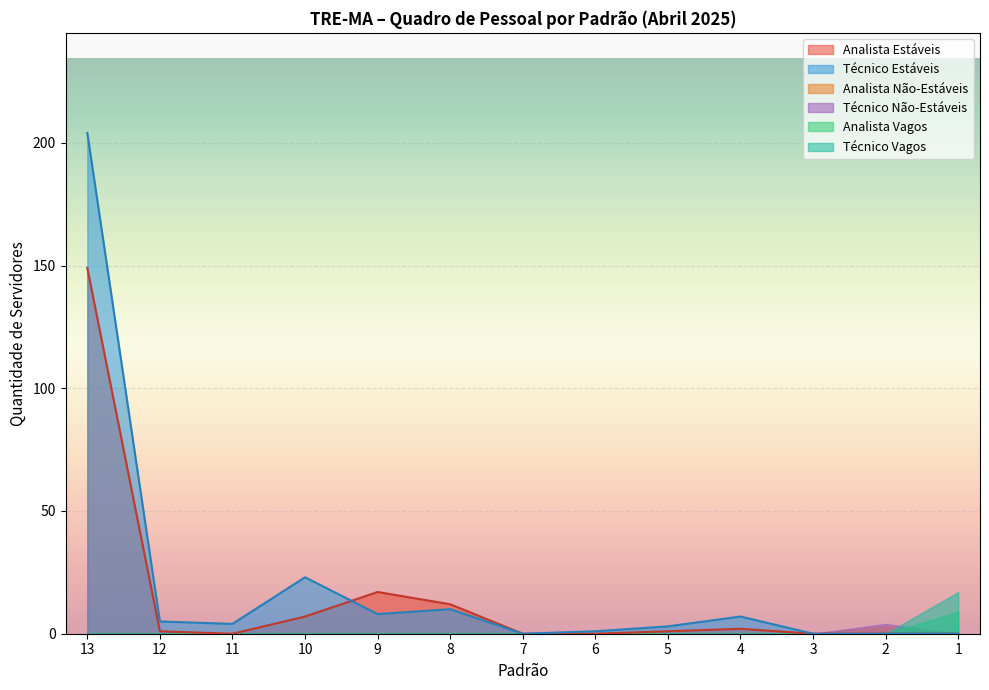

Which series has the widest spread of values?

Técnico Estáveis